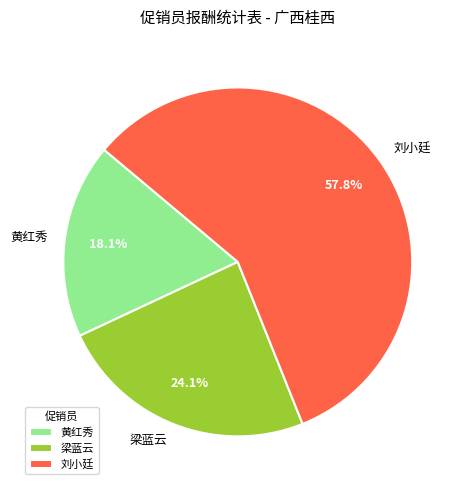

To the nearest percent, what is the average slice percentage?

33%